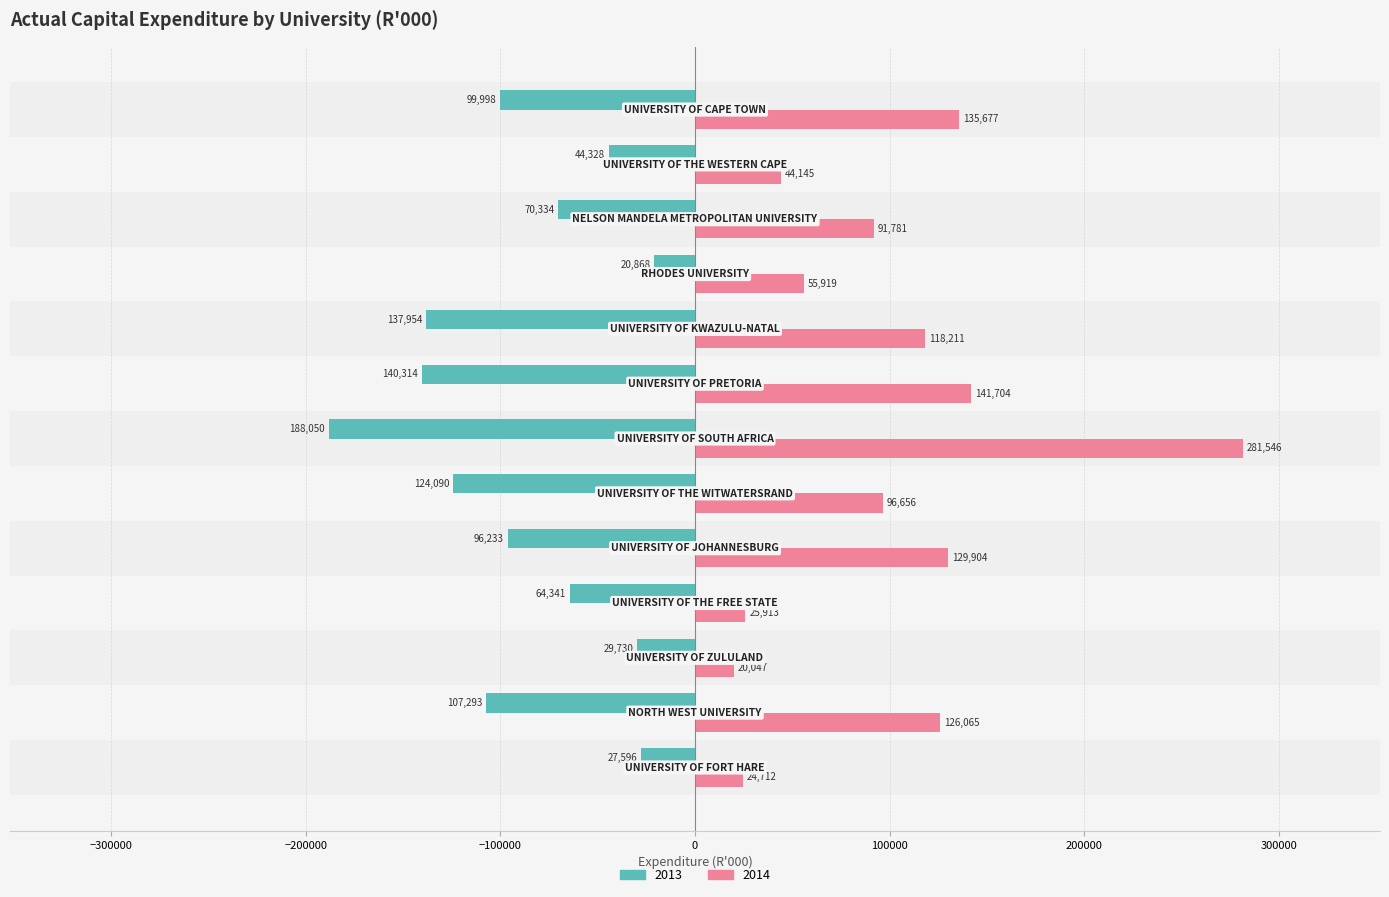

What is the difference between the maximum and minimum values in the 2014 series?

261499